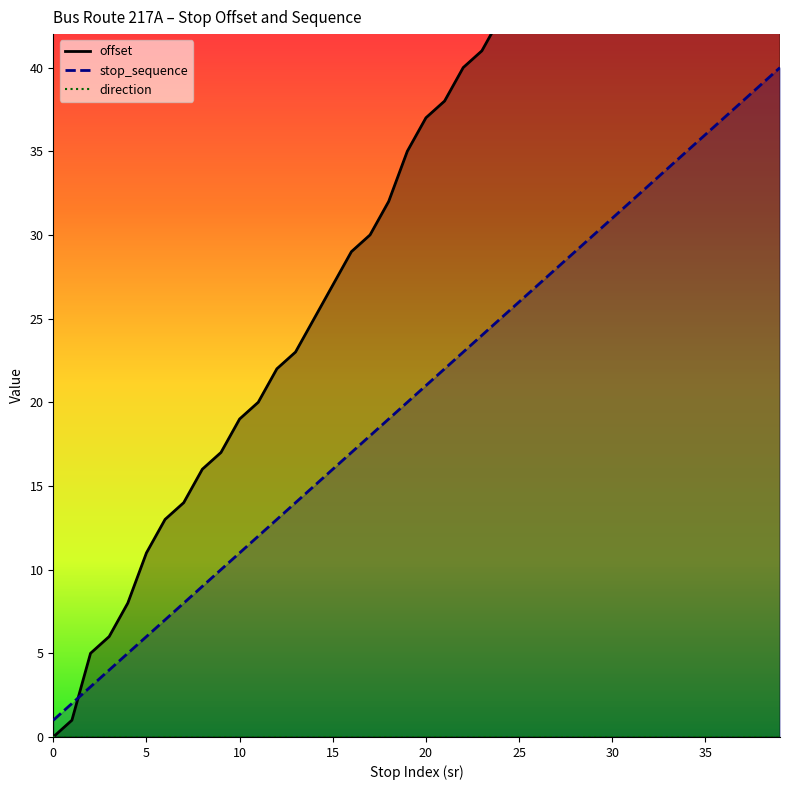

Reading left to right, transcribe all the data shown in this chart.

offset: 0	1	5	6	8	11	13	14	16	17	19	20	22	23	25	27	29	30	32	35	37	38	40	41	43	45	48	52	53	55	56	58	59	62	63	65	66	68	69	71
stop_sequence: 1	2	3	4	5	6	7	8	9	10	11	12	13	14	15	16	17	18	19	20	21	22	23	24	25	26	27	28	29	30	31	32	33	34	35	36	37	38	39	40